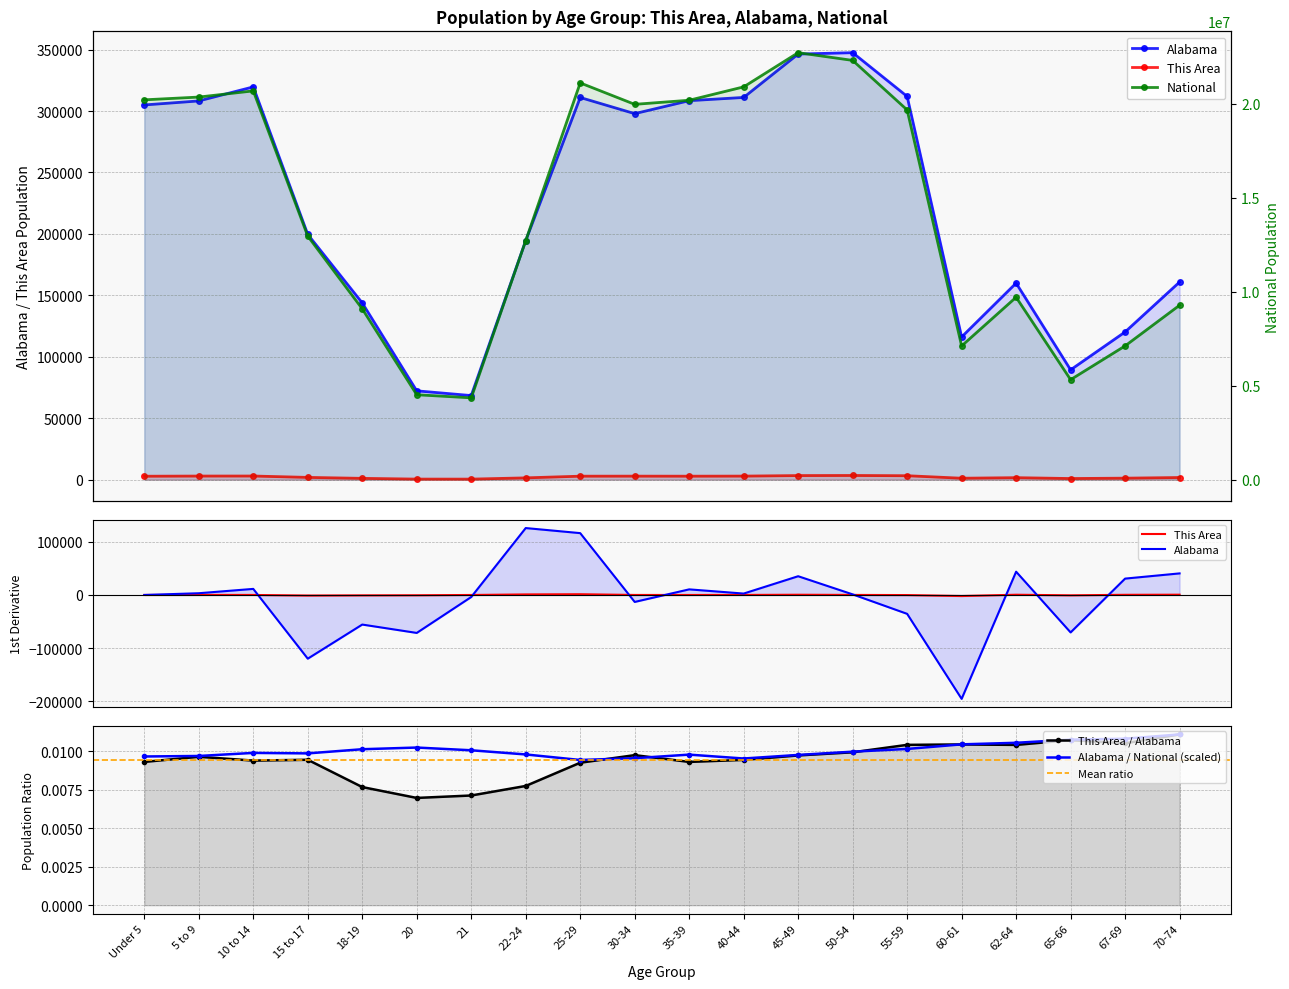

What are all the series names shown in the legend?

This Area, Alabama, National